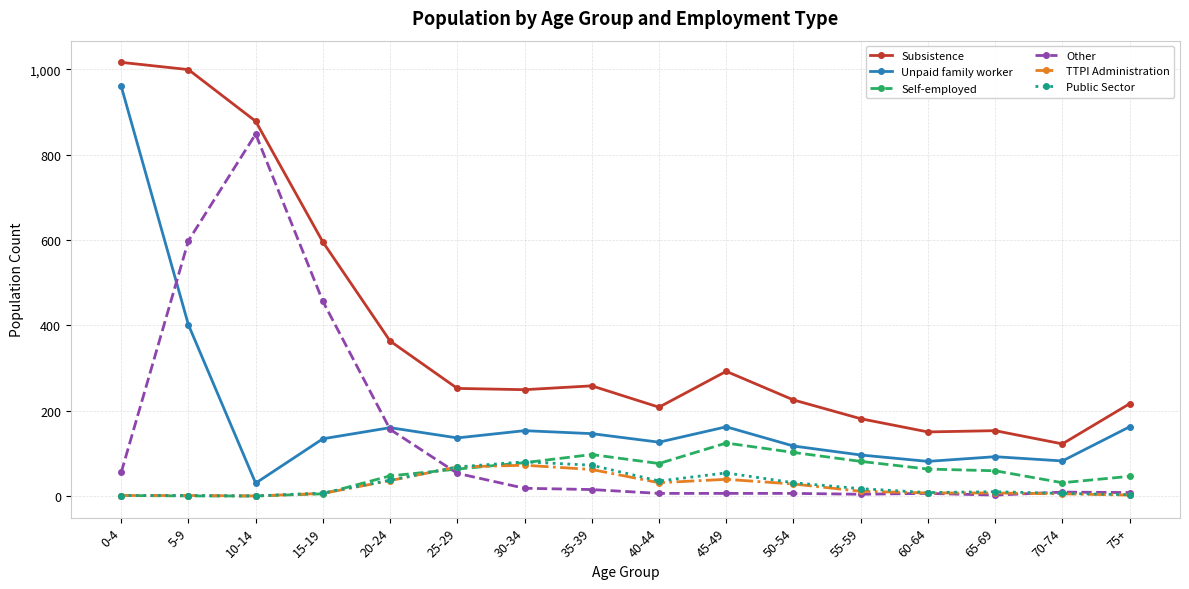

Which series has the largest total across all categories?

Subsistence